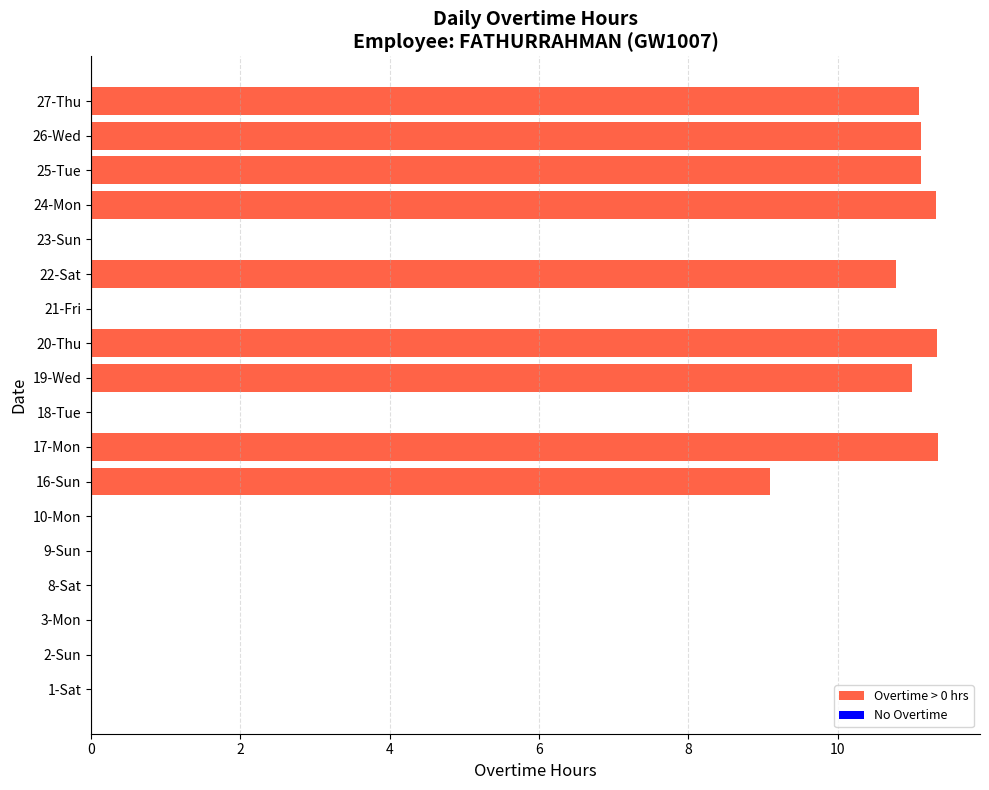

Count the number of categories in the chart.

18